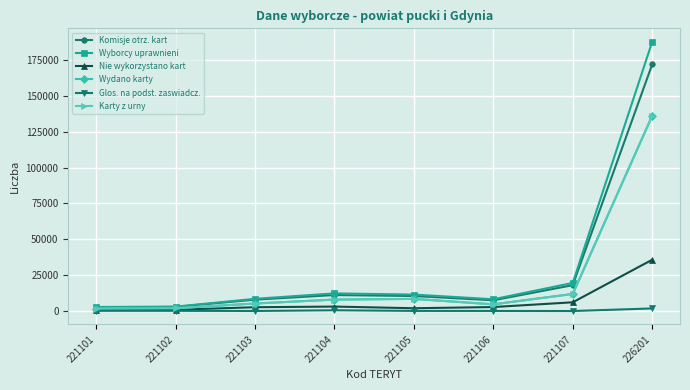

Does the chart display data point markers on the line(s)?

Yes